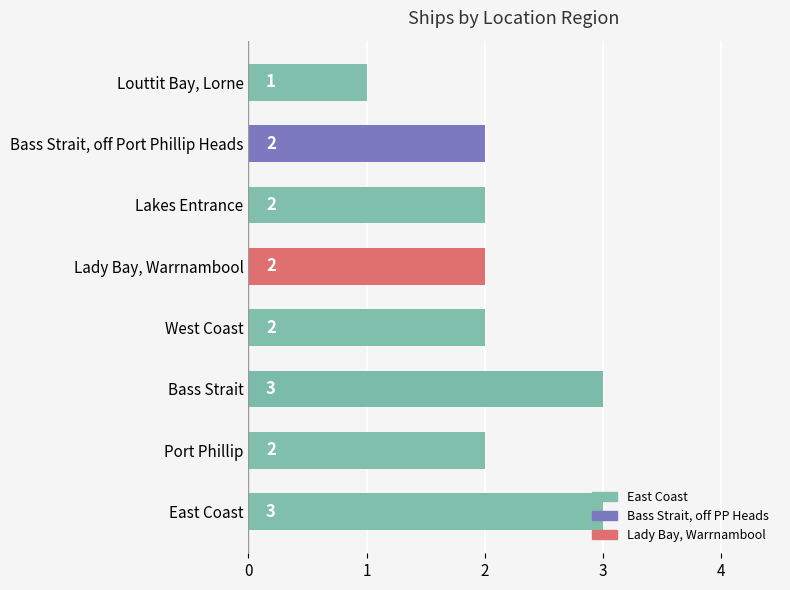

Is it true that the value at Louttit Bay, Lorne is 2?

False